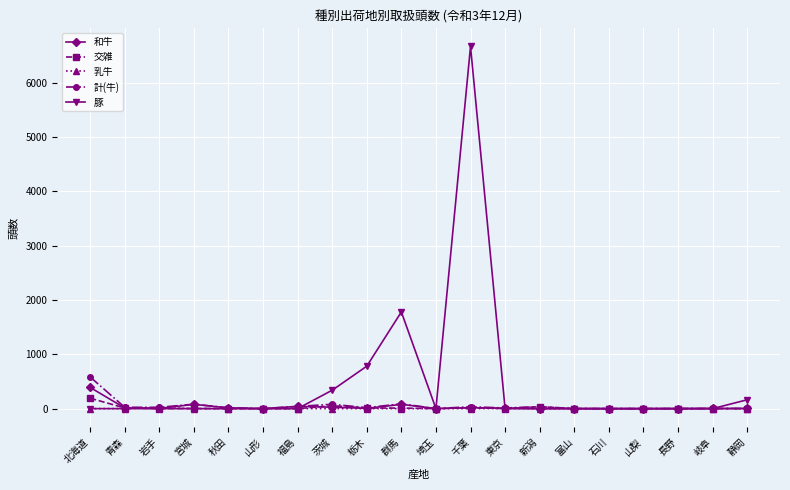

Which series has the largest total across all categories?

豚